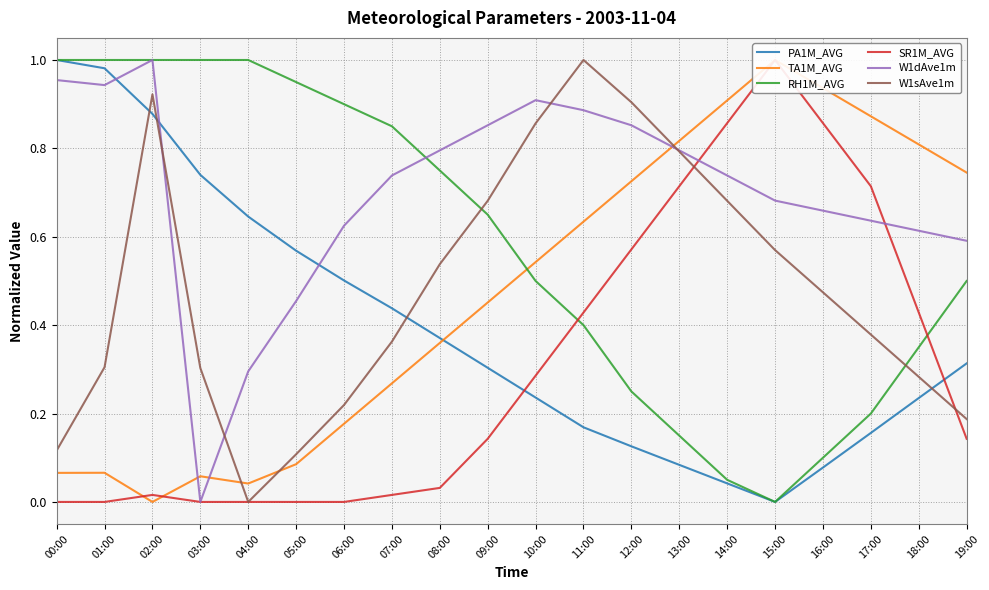

What is the spread (max minus min) of values at 18:00?

0.6